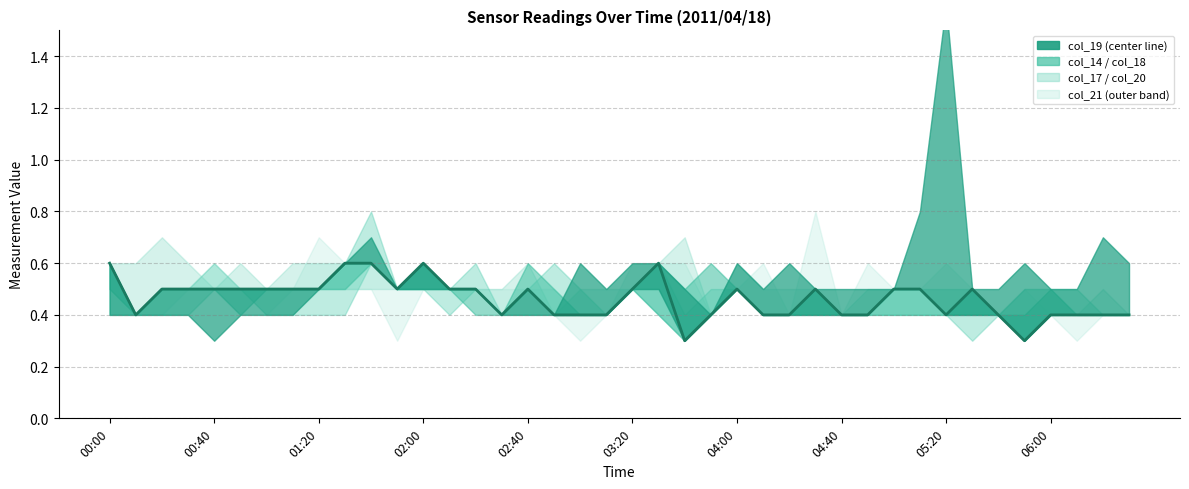

What is the average value?

0.5